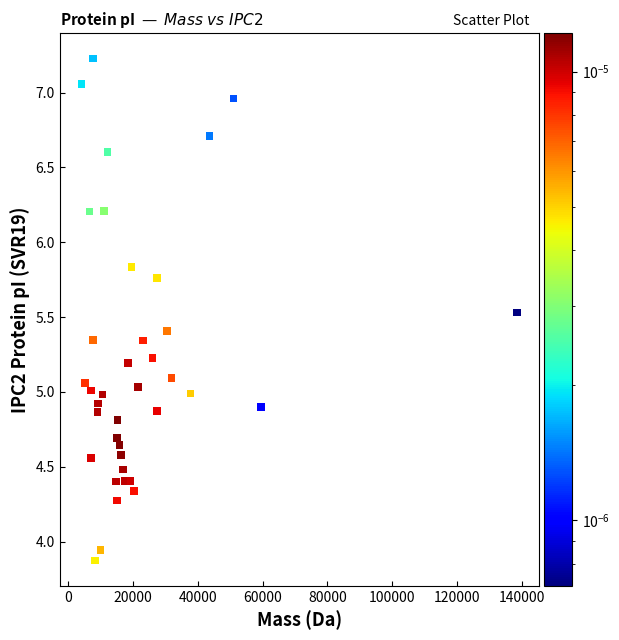

What is the range of X values (max minus min)?

134433.8